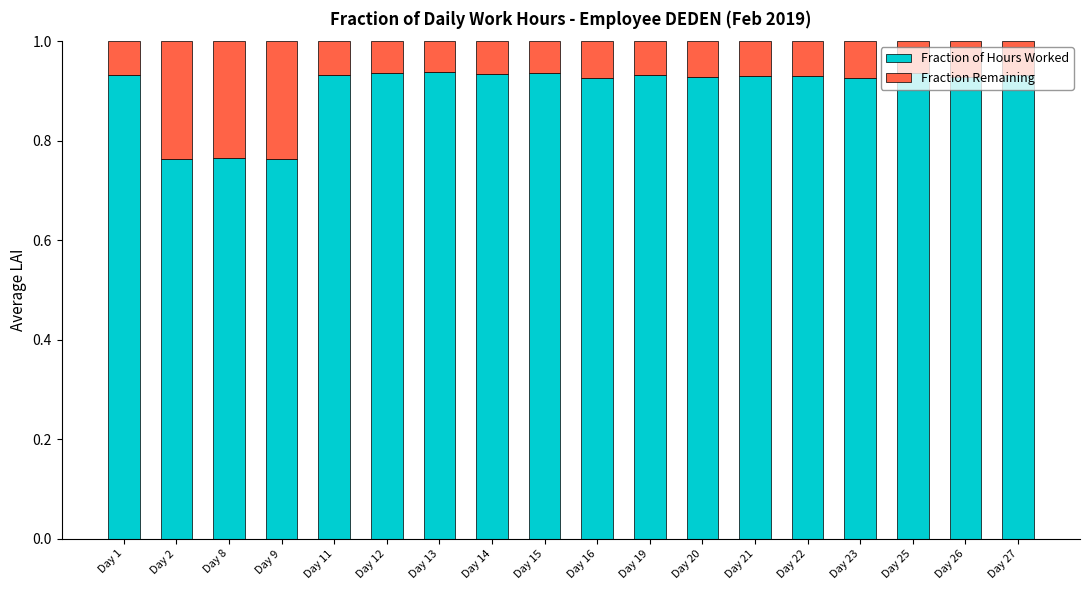

What is the total value across all series at Day 2?

1.0